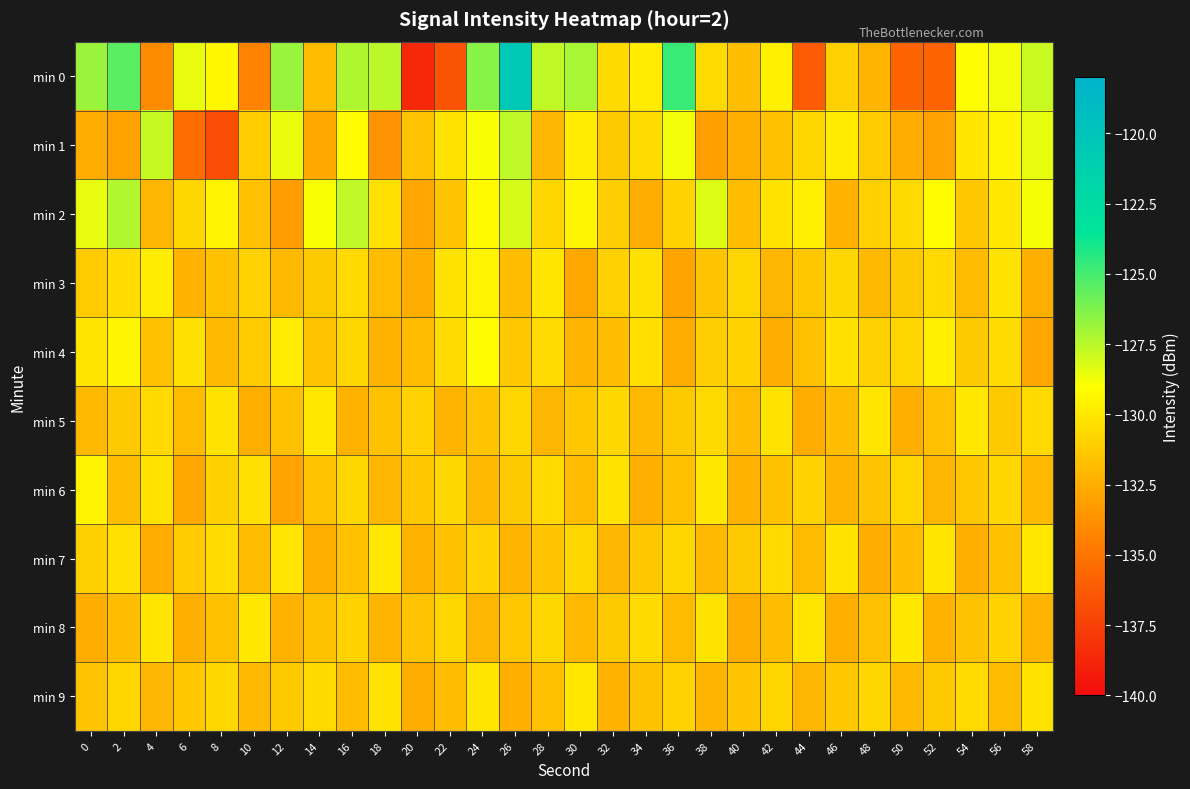

At which category is the sum across all series the highest?

26